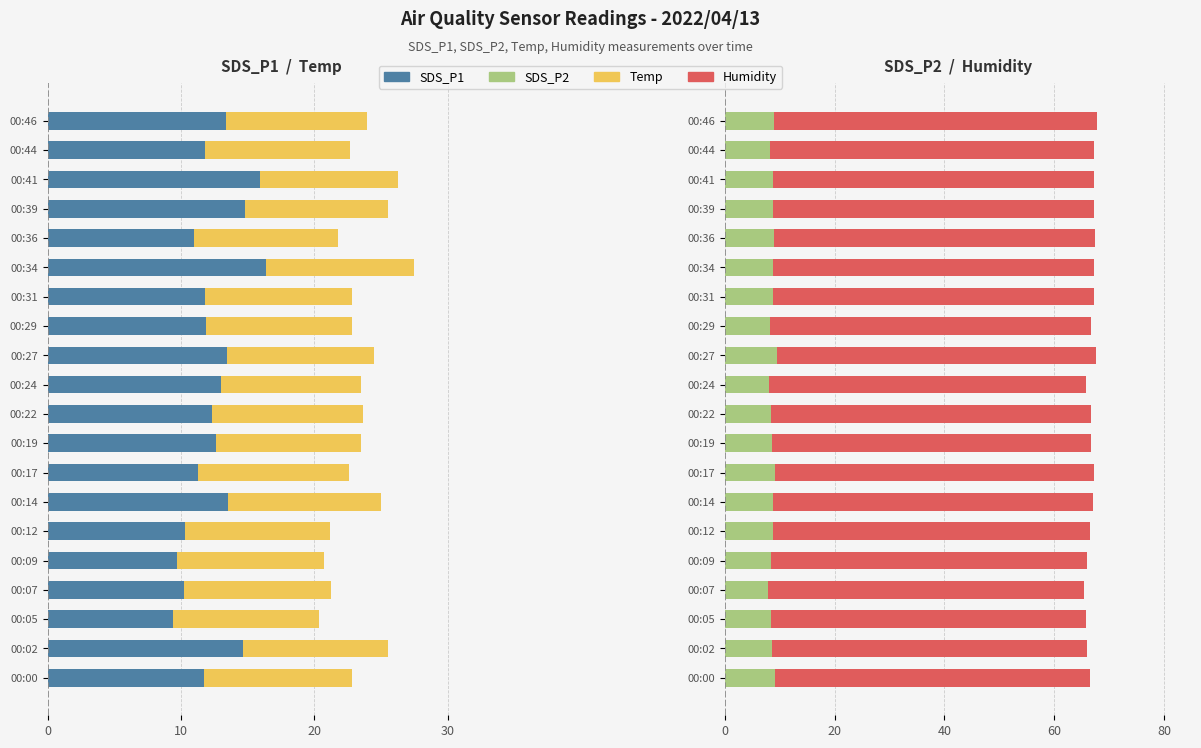

What is the greatest value displayed?

58.9